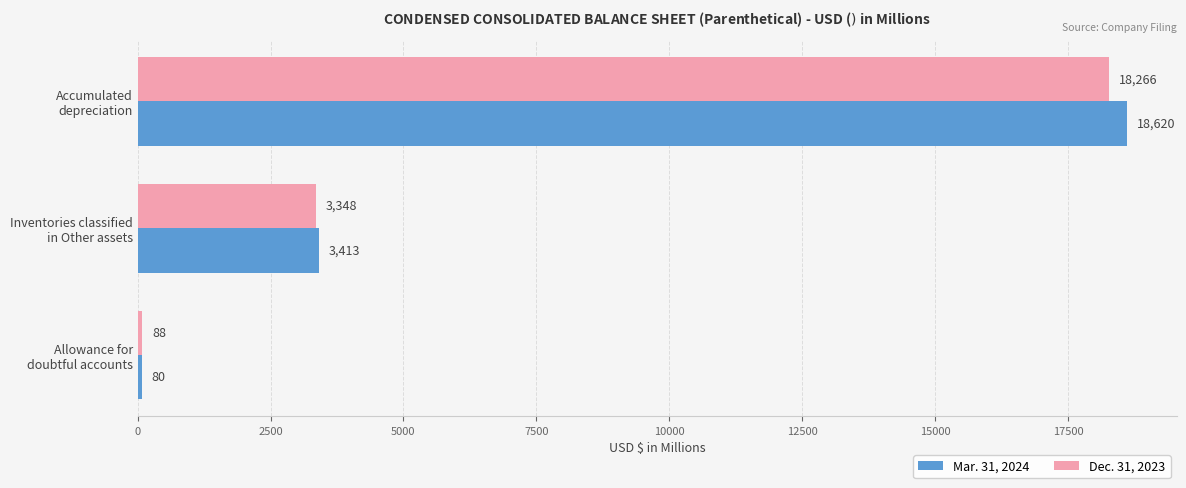

Which series has the largest range (max minus min)?

Mar. 31, 2024